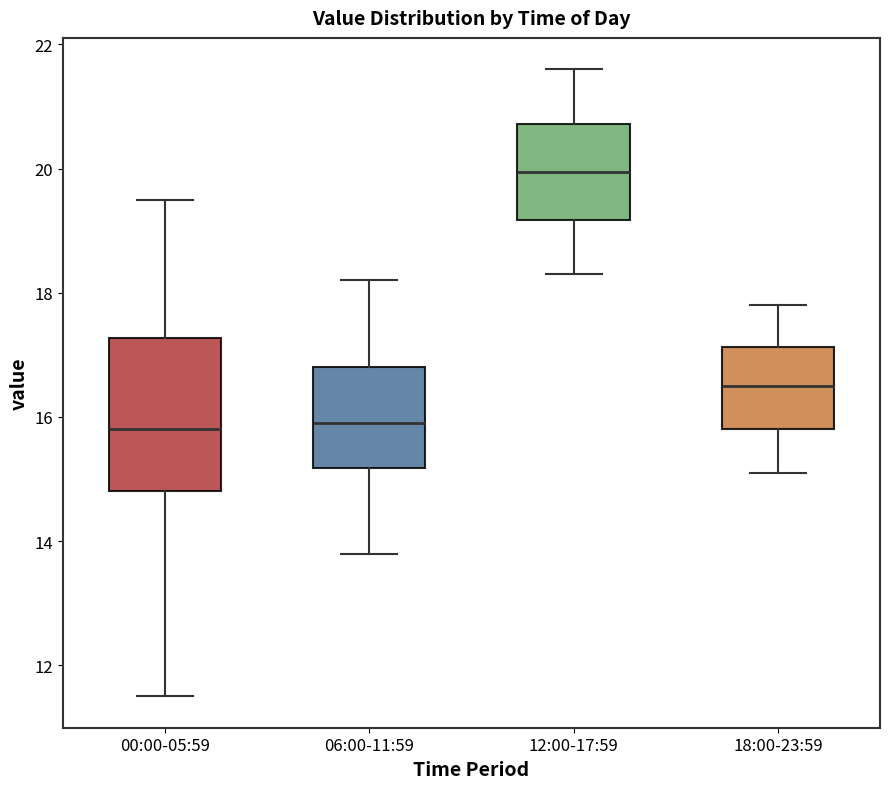

Reading left to right, transcribe this box plot: for each box, give where its median line is, the range the box spans, and where its two whiskers end, as read against the y-axis. The values are not printed on the chart, so give them approximately, as read against the axis.

00:00-05:59: median 15.8, box 14.8 to 17.2, whiskers 11.6 to 19.6
06:00-11:59: median 16.0, box 15.2 to 16.8, whiskers 13.8 to 18.2
12:00-17:59: median 20.0, box 19.2 to 20.8, whiskers 18.4 to 21.6
18:00-23:59: median 16.6, box 15.8 to 17.2, whiskers 15.2 to 17.8